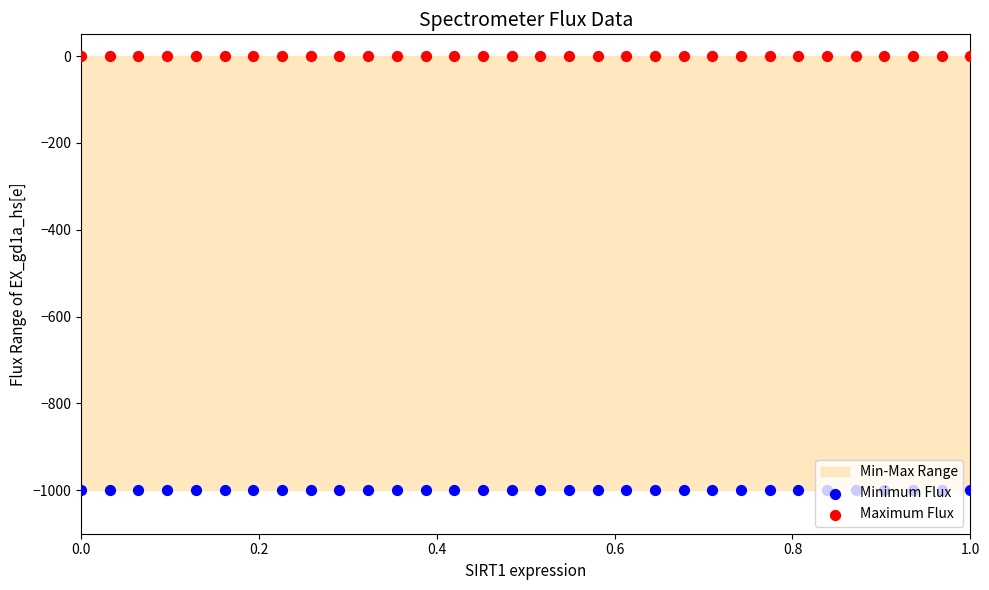

What are all the series names shown in the legend?

Minimum Flux, Maximum Flux